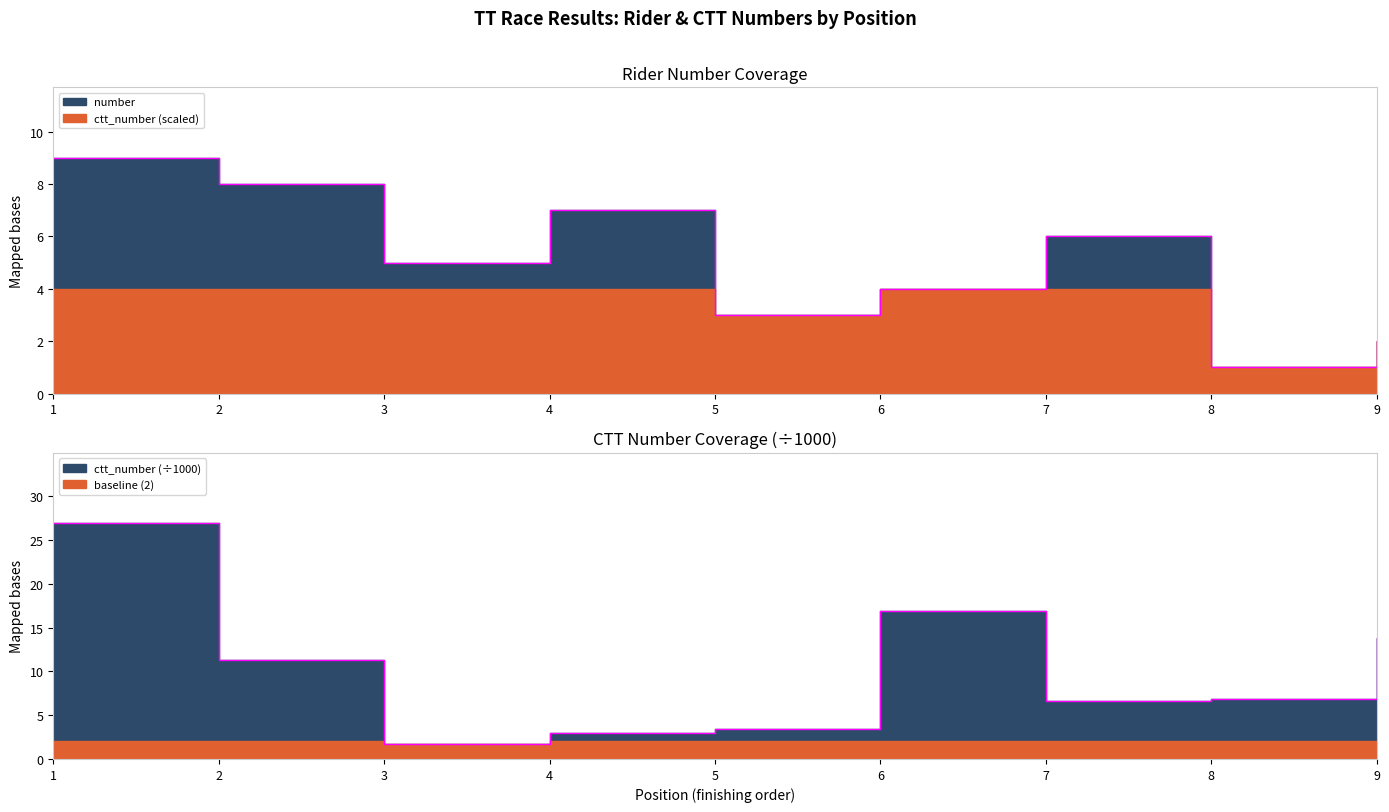

What is the average value of the number series?

5.0